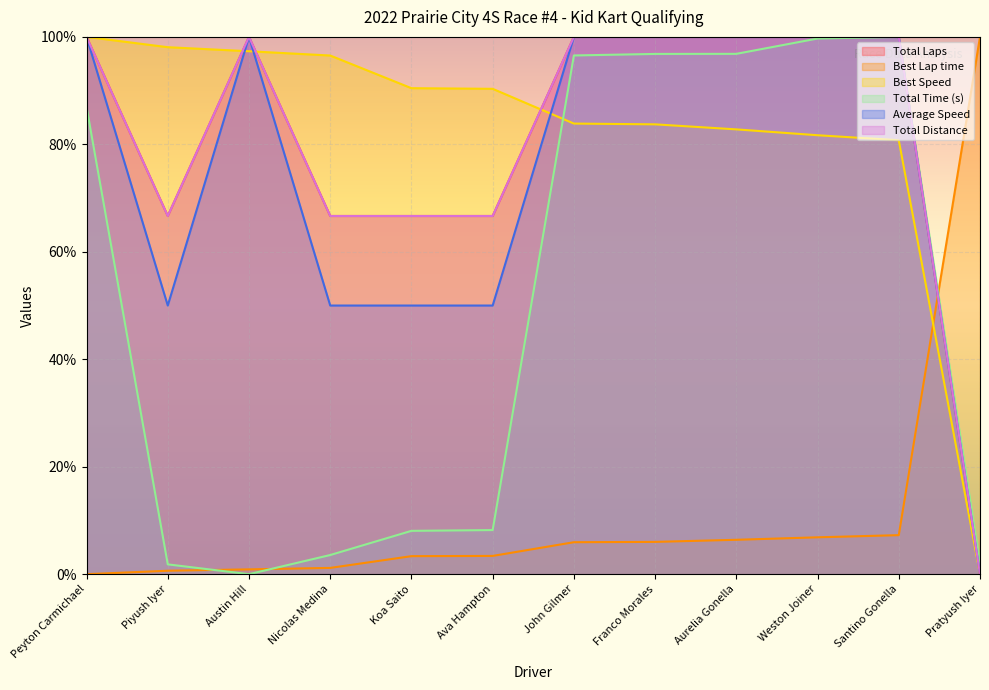

How many interior local peaks does the Total Time (s) series have?

1